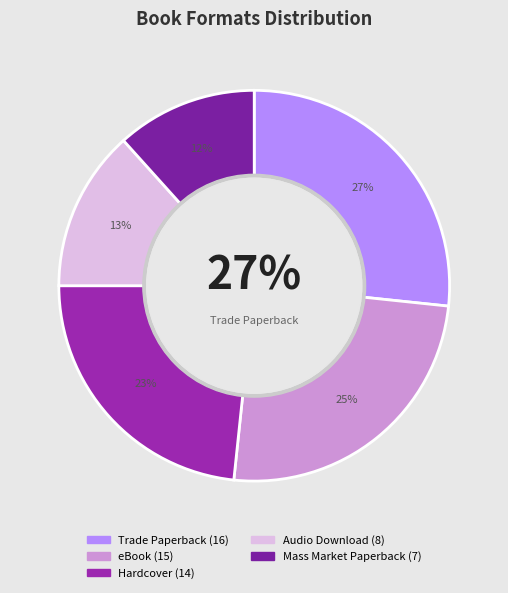

Is there a majority slice in this chart?

No